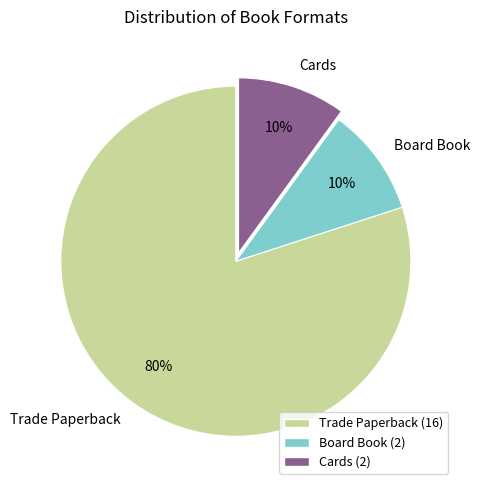

Which slice is the largest?

Trade Paperback